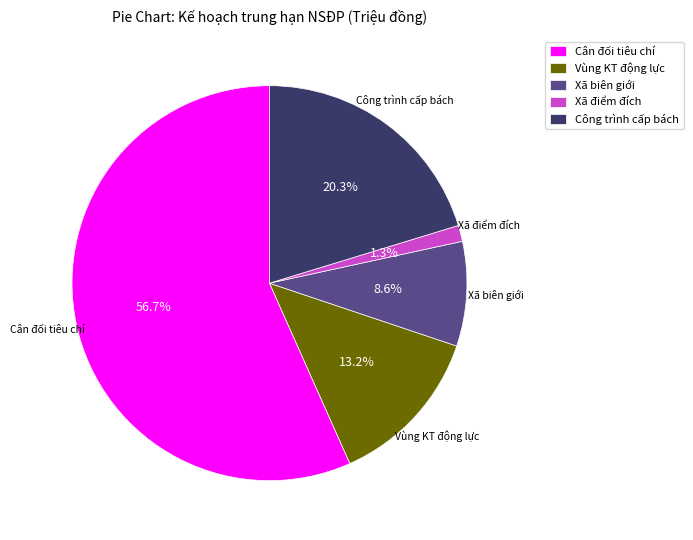

Rank the categories by value from lowest to highest.

Xã điểm đích, Xã biên giới, Vùng KT động lực, Công trình cấp bách, Cân đối tiêu chí